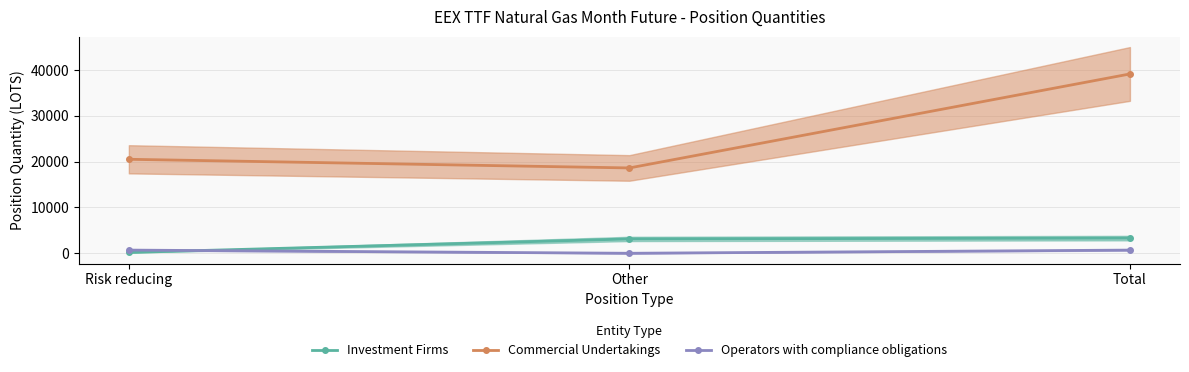

The value of Investment Firms at Risk reducing is 180.0. True or false?

True